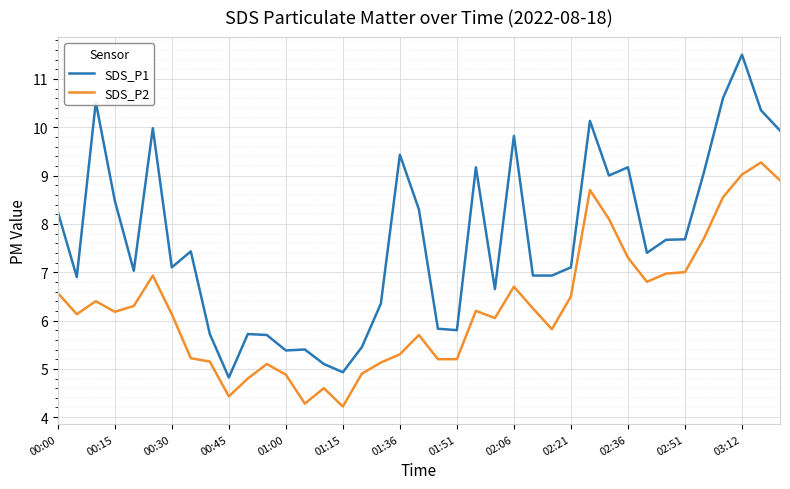

Rank the series by their maximum value, from highest to lowest.

SDS_P1, SDS_P2